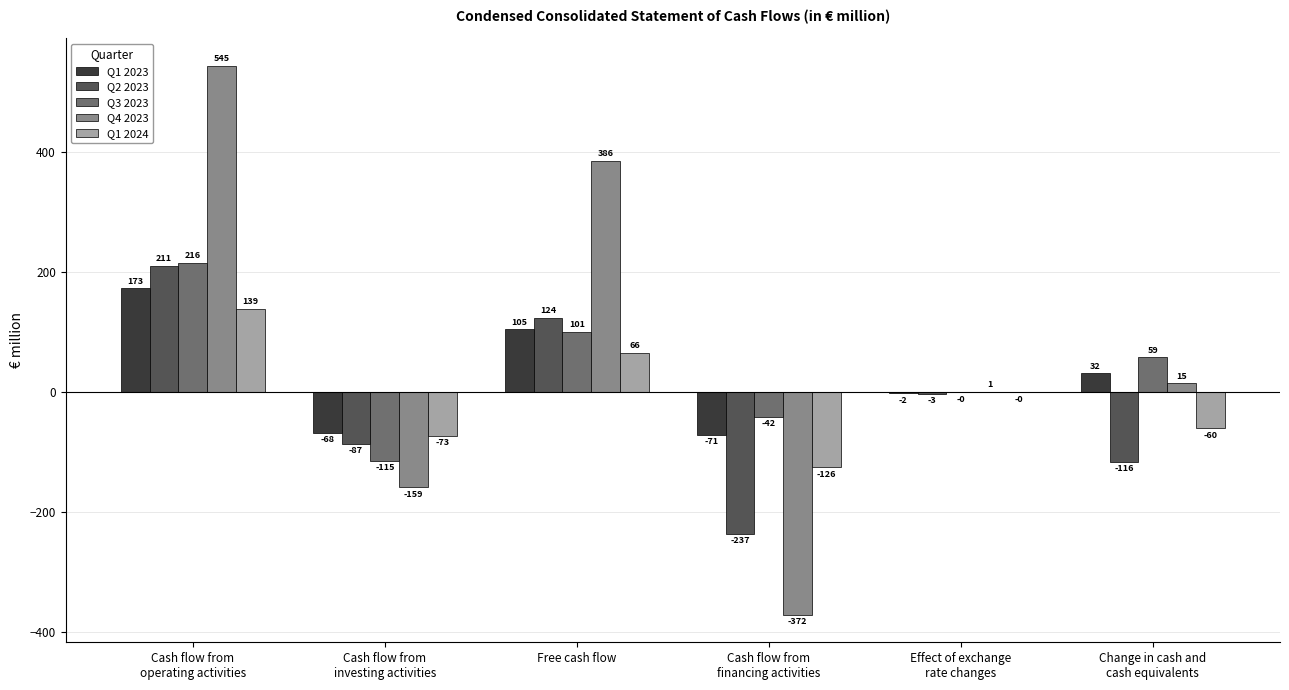

What are all the series names shown in the legend?

Q1 2023, Q2 2023, Q3 2023, Q4 2023, Q1 2024